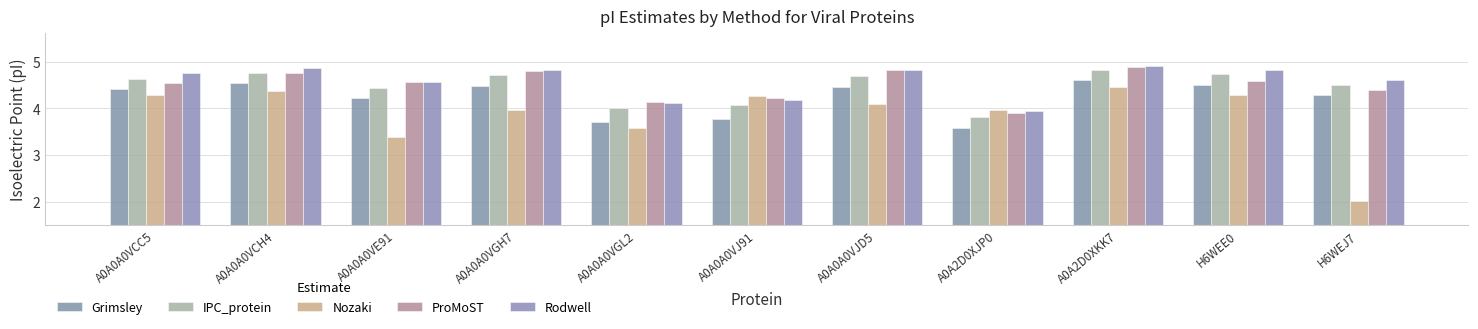

How many values in the Grimsley series are below 4?

3